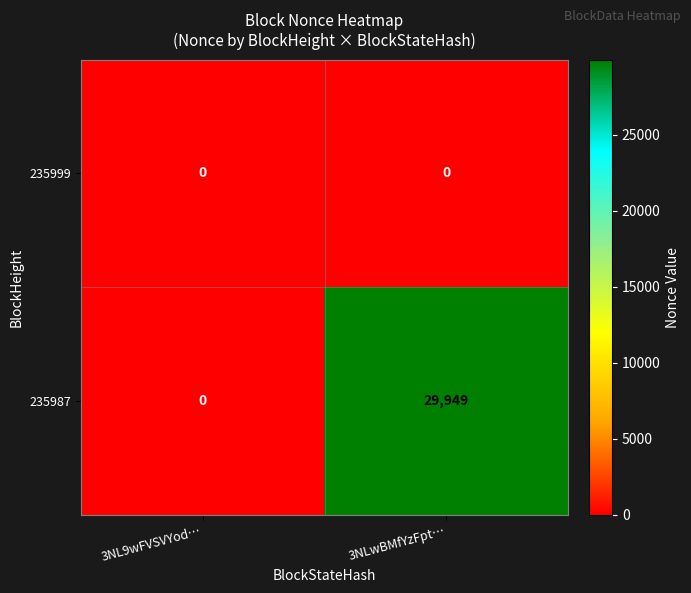

At how many categories does at least one series exceed 13894?

1